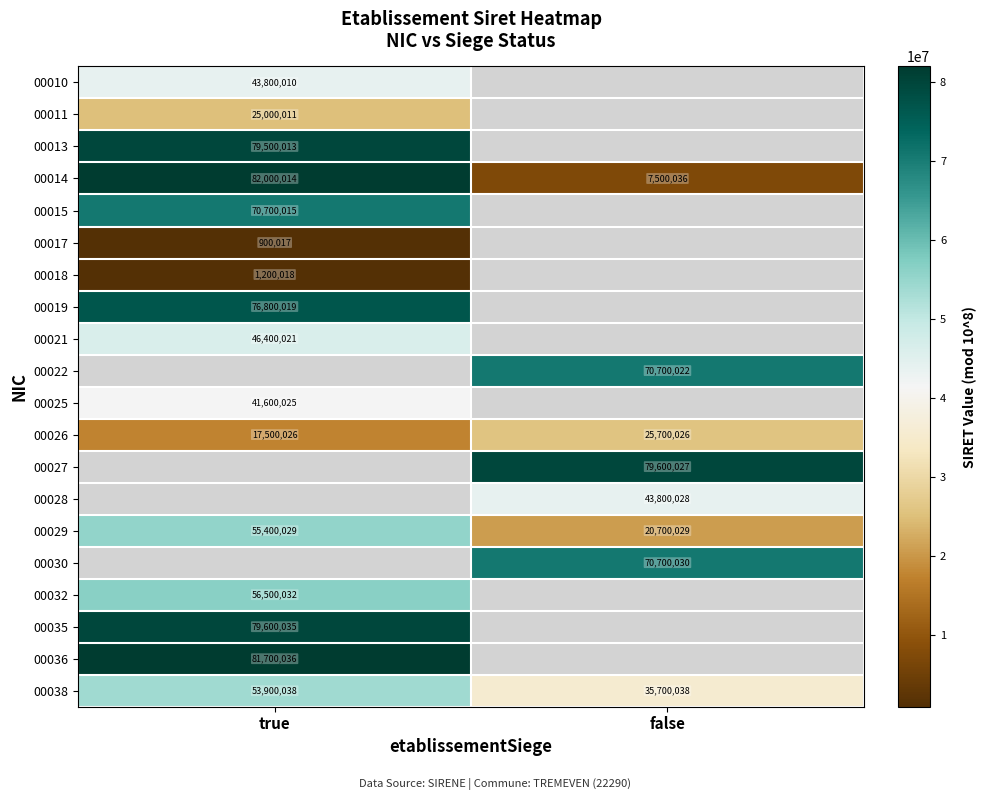

True or false: 00011 has a value of 25000011 at true.

True